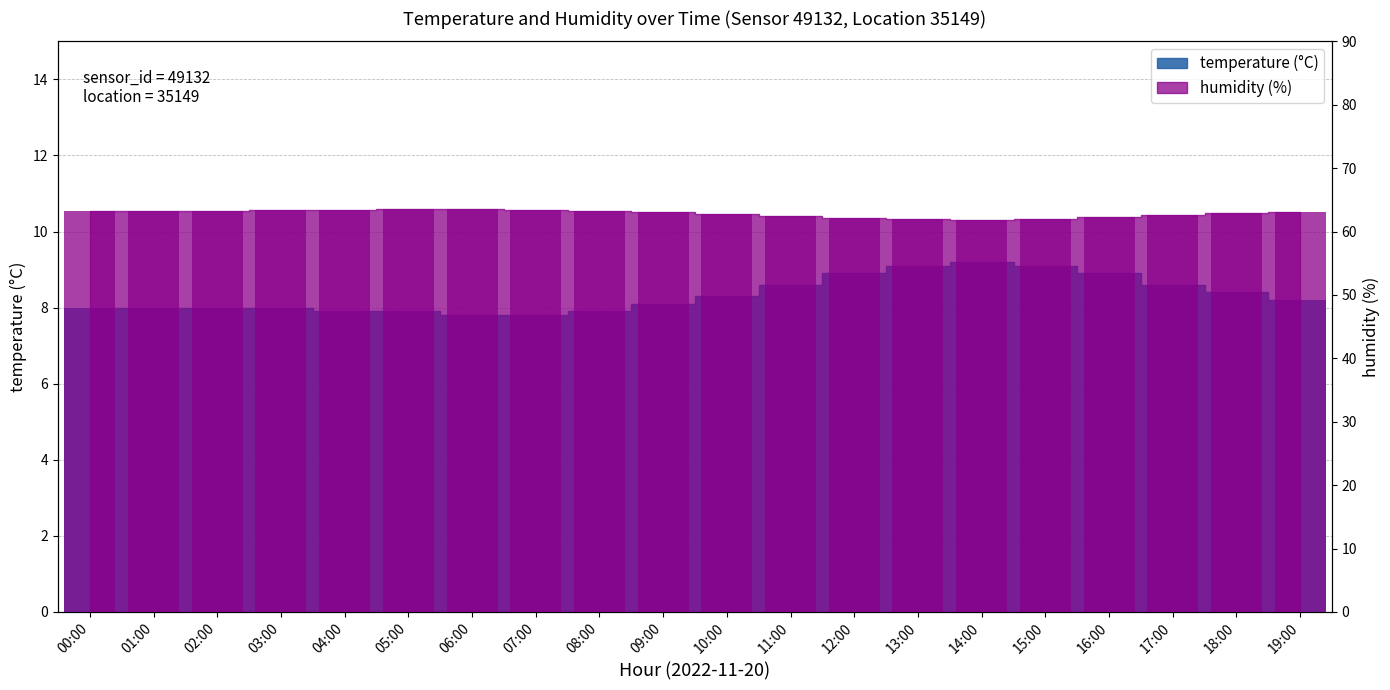

Where does the humidity series first go above 63?

00:00